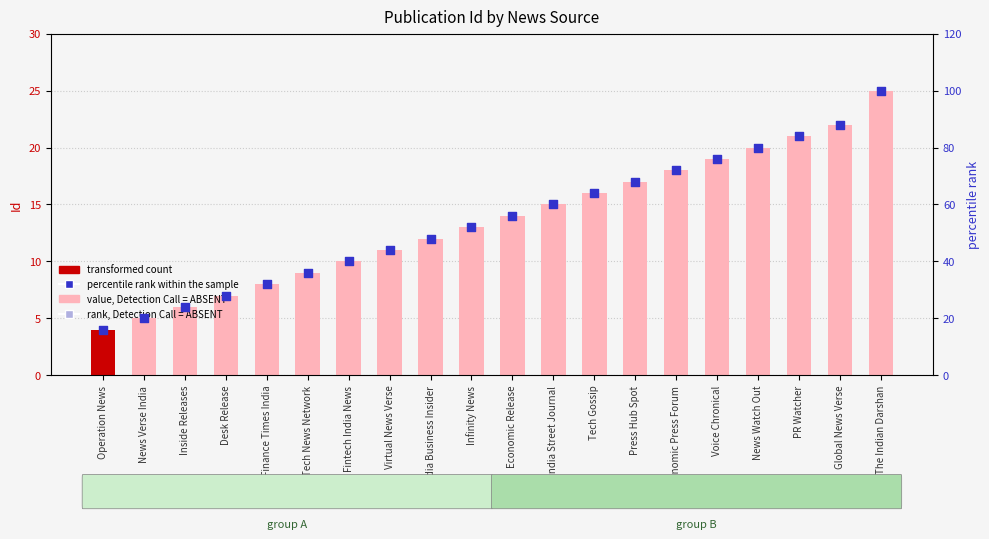

Which series reaches the minimum Y coordinate?

transformed count